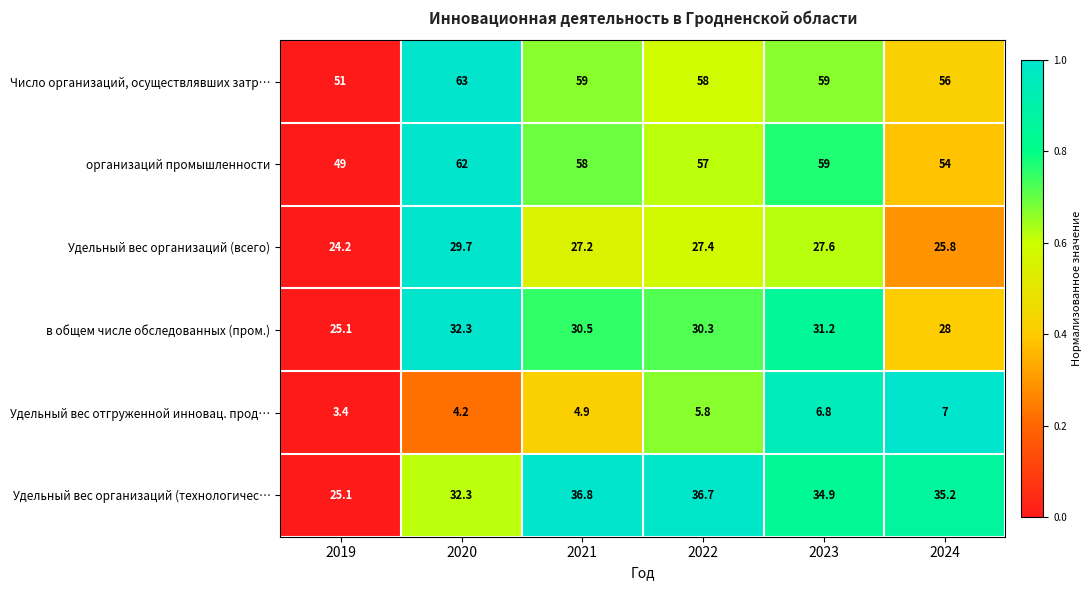

Which series has the largest total across all categories?

Число организаций, осуществлявших затр…